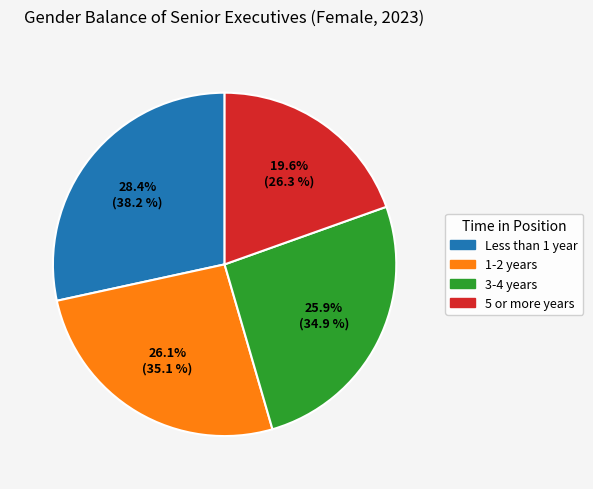

To the nearest percent, what is the combined percentage of 5 or more years and 3-4 years?

46%